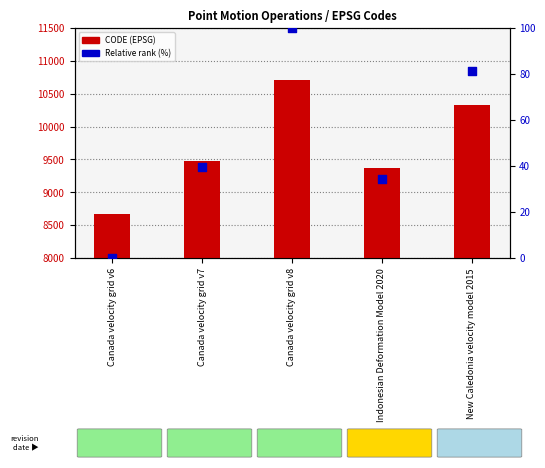

Which series has the widest spread of Y values?

CODE (EPSG)